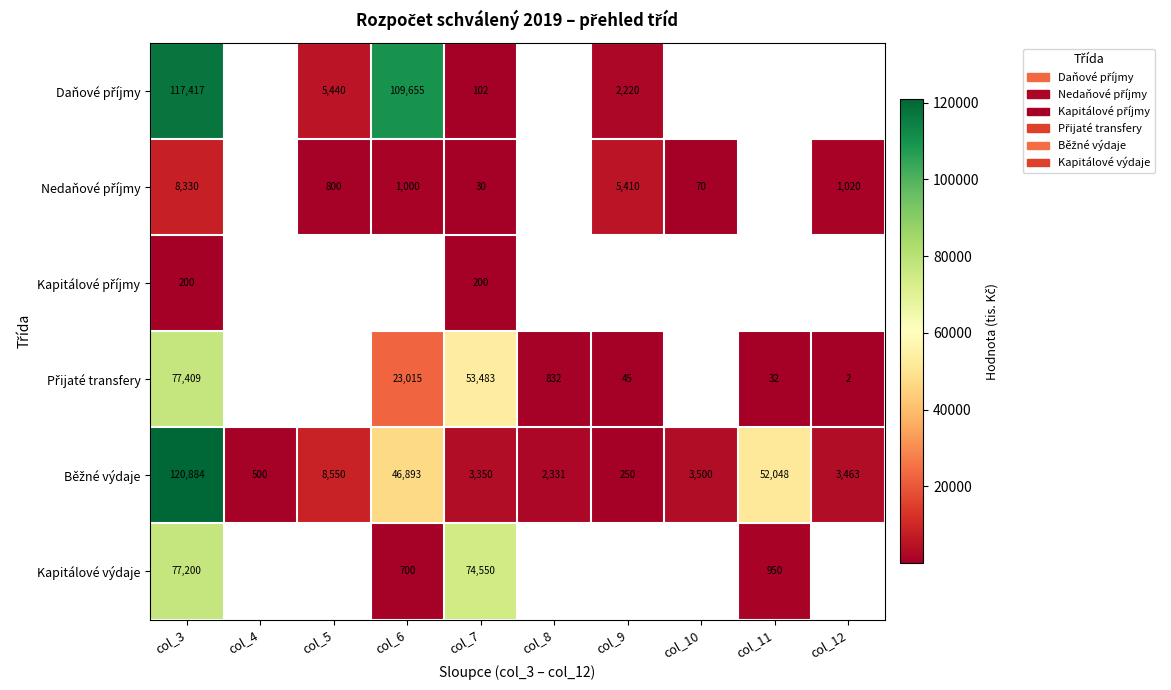

The Kapitálové výdaje series shows 547 at col_11. True or false?

False